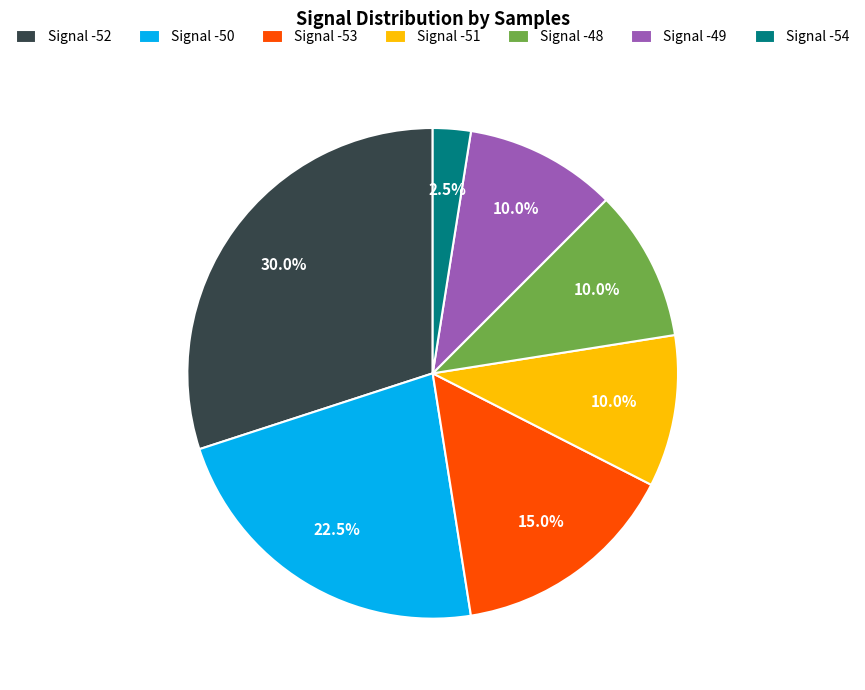

How many segments does this pie chart have?

7